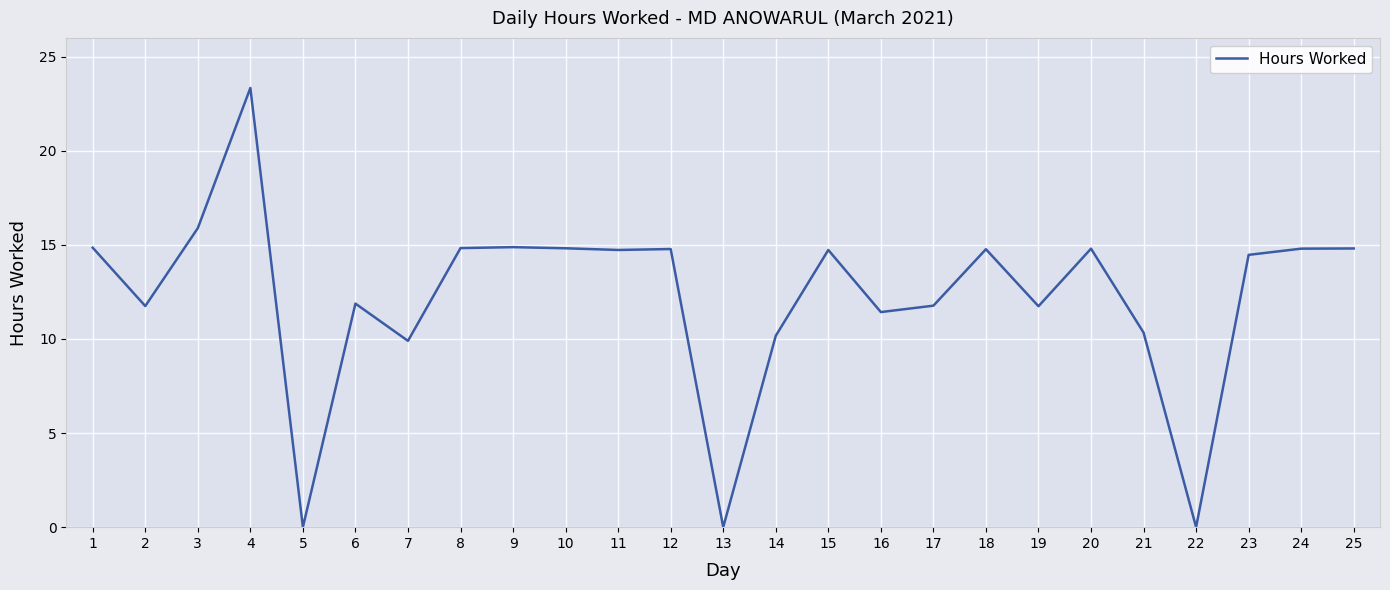

The value at 22 is -15.3. True or false?

False